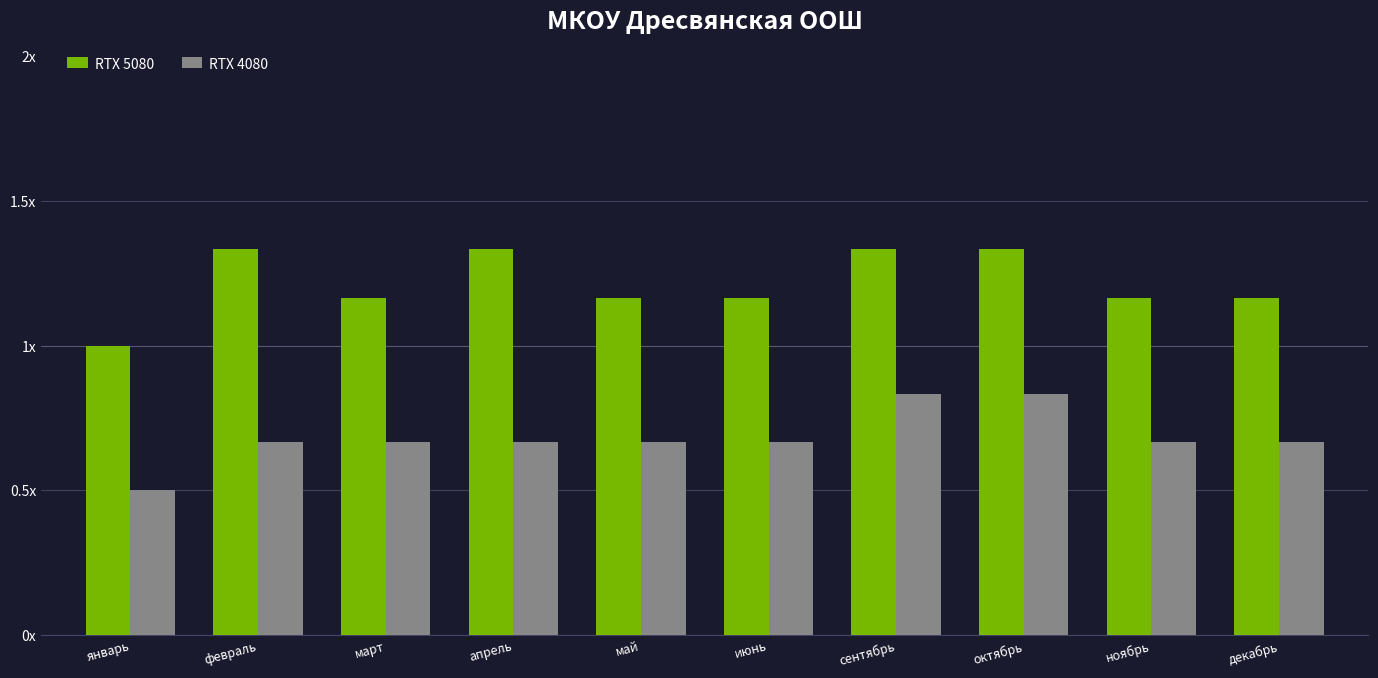

Where does the RTX 5080 series first go above 7?

февраль